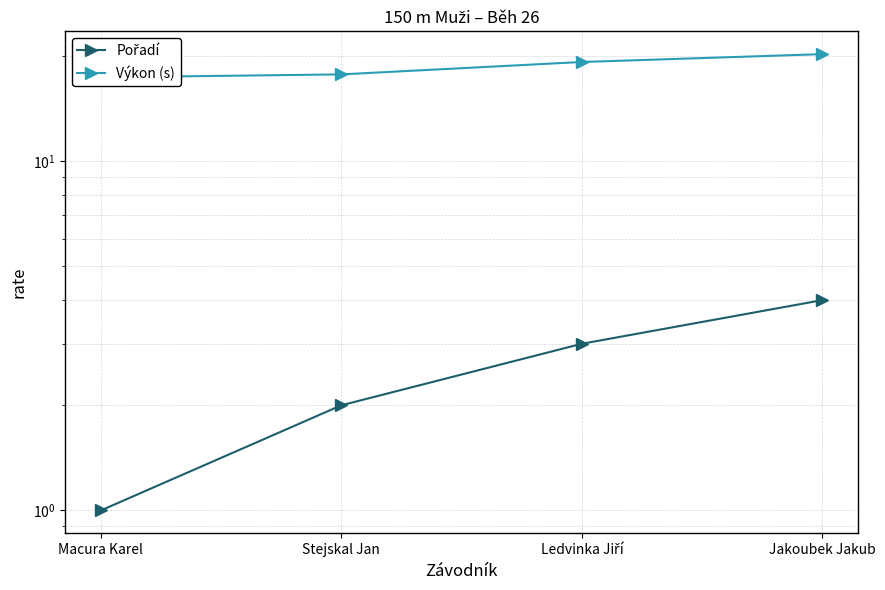

List the series in order of their overall mean, highest first.

Výkon (s), Pořadí